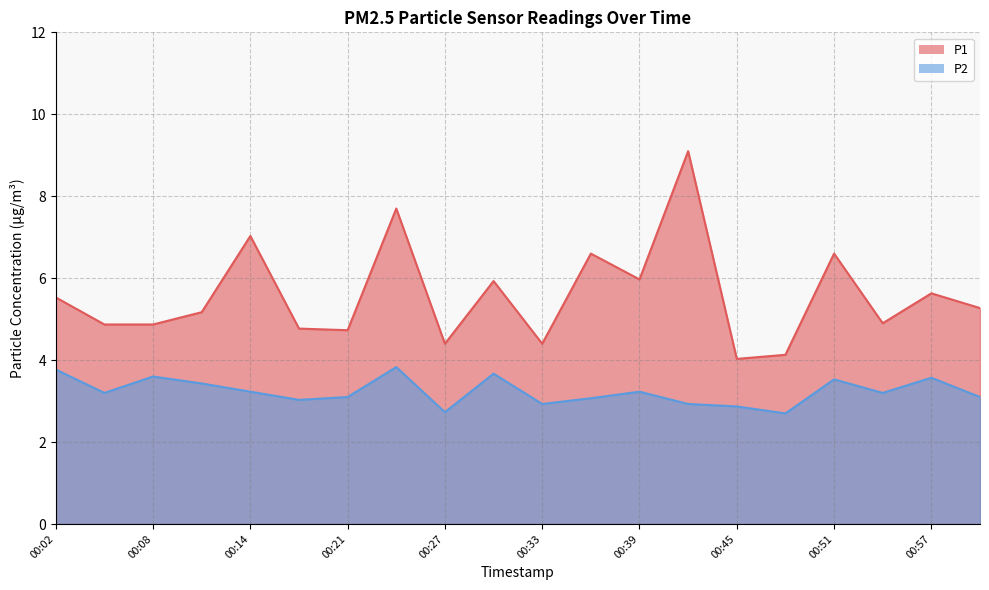

How many lines are shown in the chart?

2